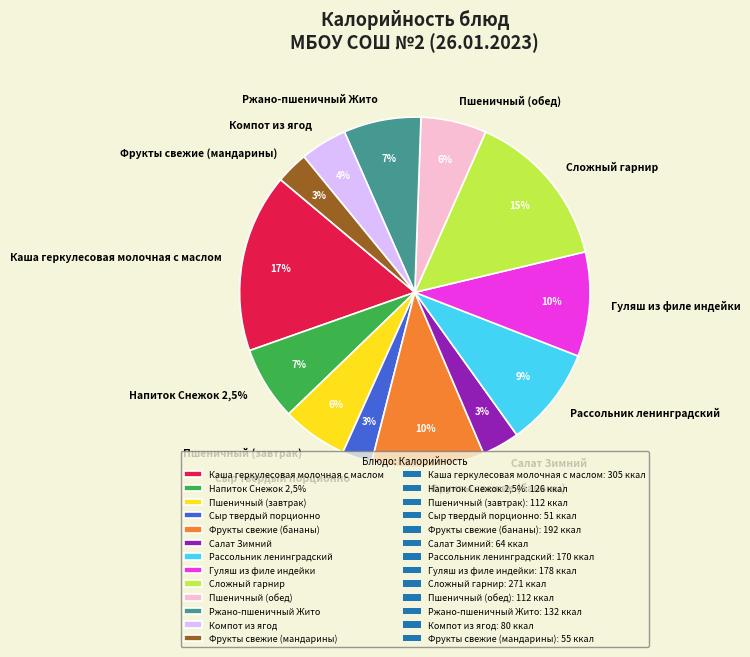

Is it true that Напиток Снежок 2,5% is 7% of the pie?

True